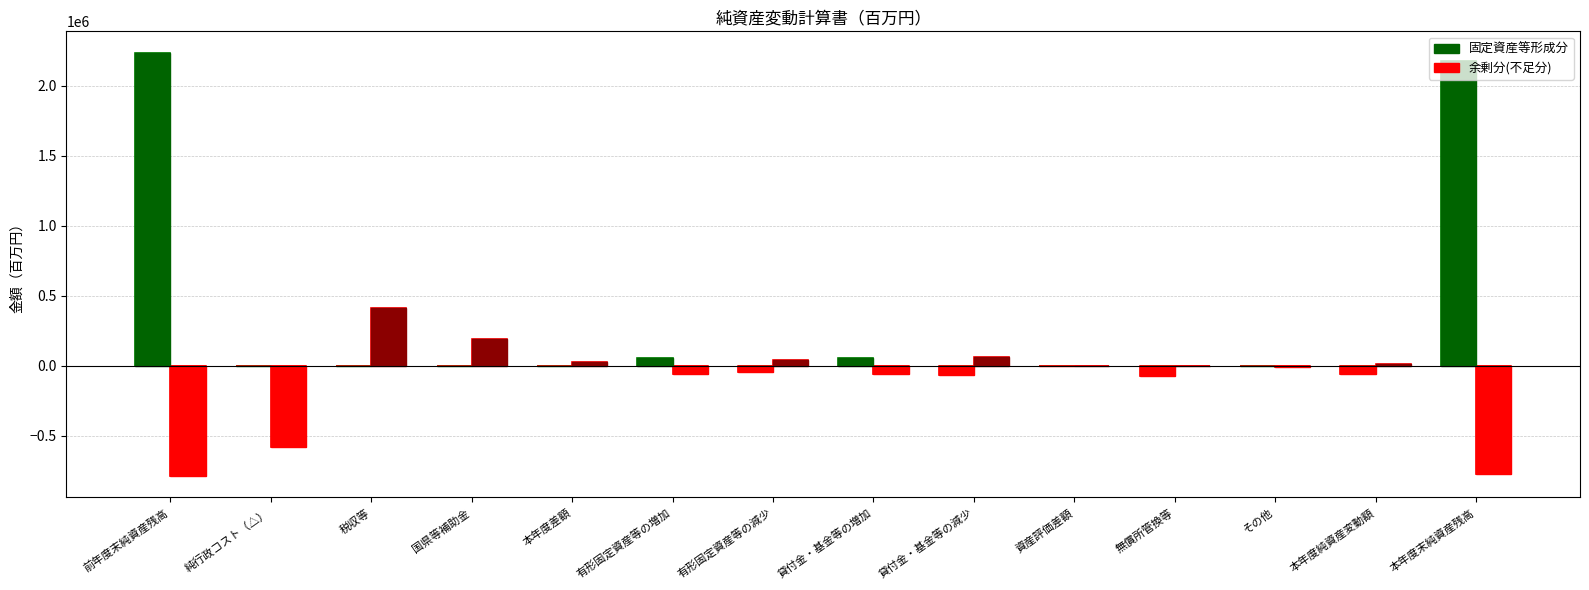

Between 有形固定資産等の増加 and 貸付金・基金等の増加, which series saw the biggest shift?

固定資産等形成分 (正)